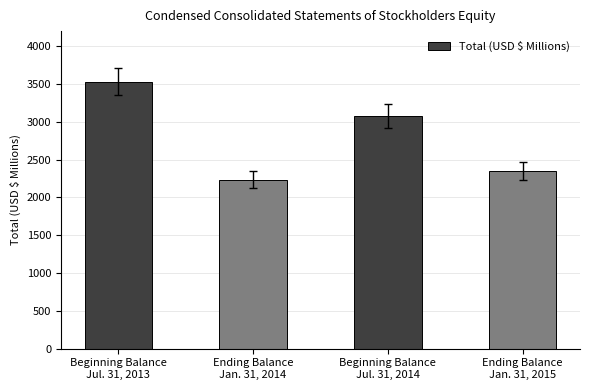

List the labels in order of value, largest first.

Beginning Balance
Jul. 31, 2013, Beginning Balance
Jul. 31, 2014, Ending Balance
Jan. 31, 2015, Ending Balance
Jan. 31, 2014